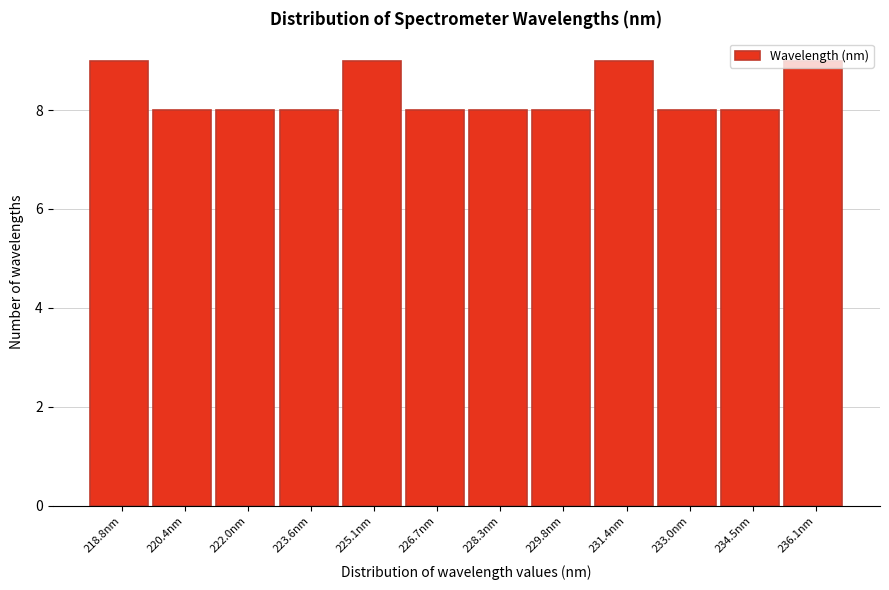

Reading left to right, transcribe this chart: for each bar, give the range it covers on the x-axis and its height. Neither the bar edges nor the heights are printed on the chart, so give them approximately, as read against the axes.

218.0 to 219.6: 9
219.6 to 221.2: 8
221.2 to 222.8: 8
222.8 to 224.4: 8
224.4 to 226.0: 9
226.0 to 227.4: 8
227.4 to 229.0: 8
229.0 to 230.6: 8
230.6 to 232.2: 9
232.2 to 233.8: 8
233.8 to 235.4: 8
235.4 to 237.0: 9